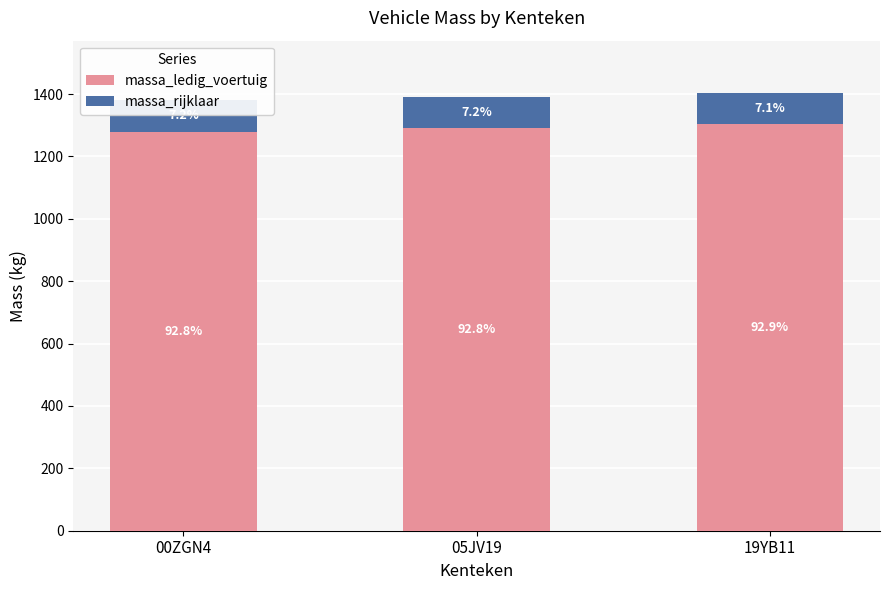

Are the bars horizontal?

No